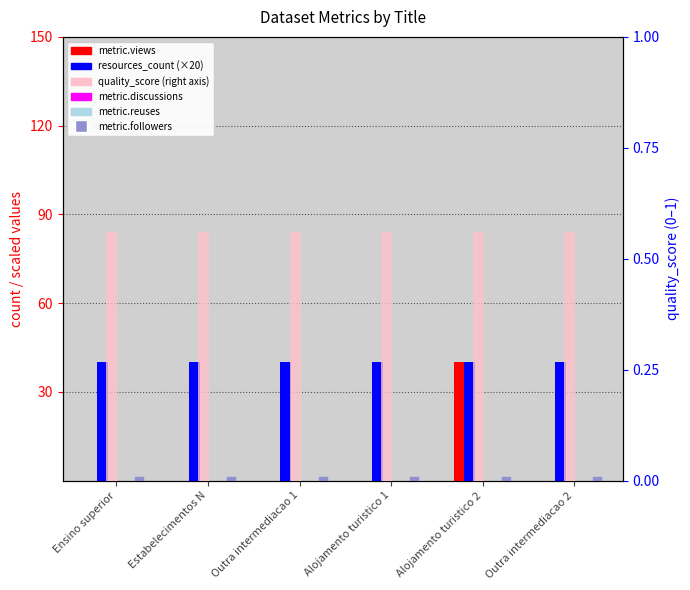

Which series has the largest total across all categories?

resources_count